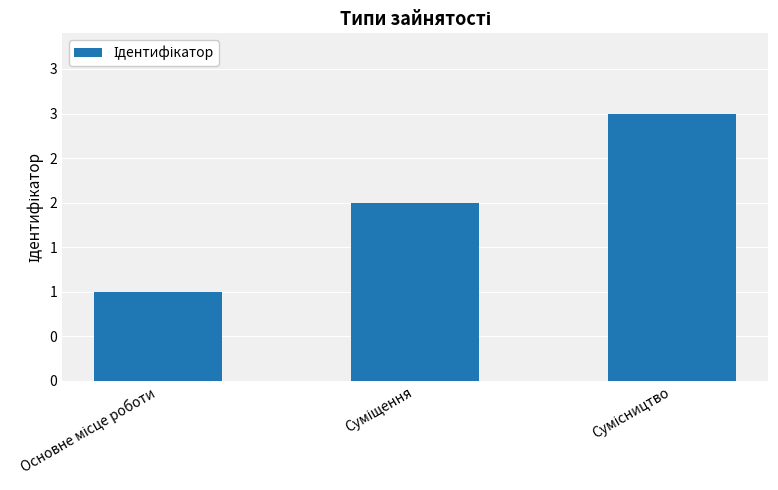

Does the chart contain any negative values?

No